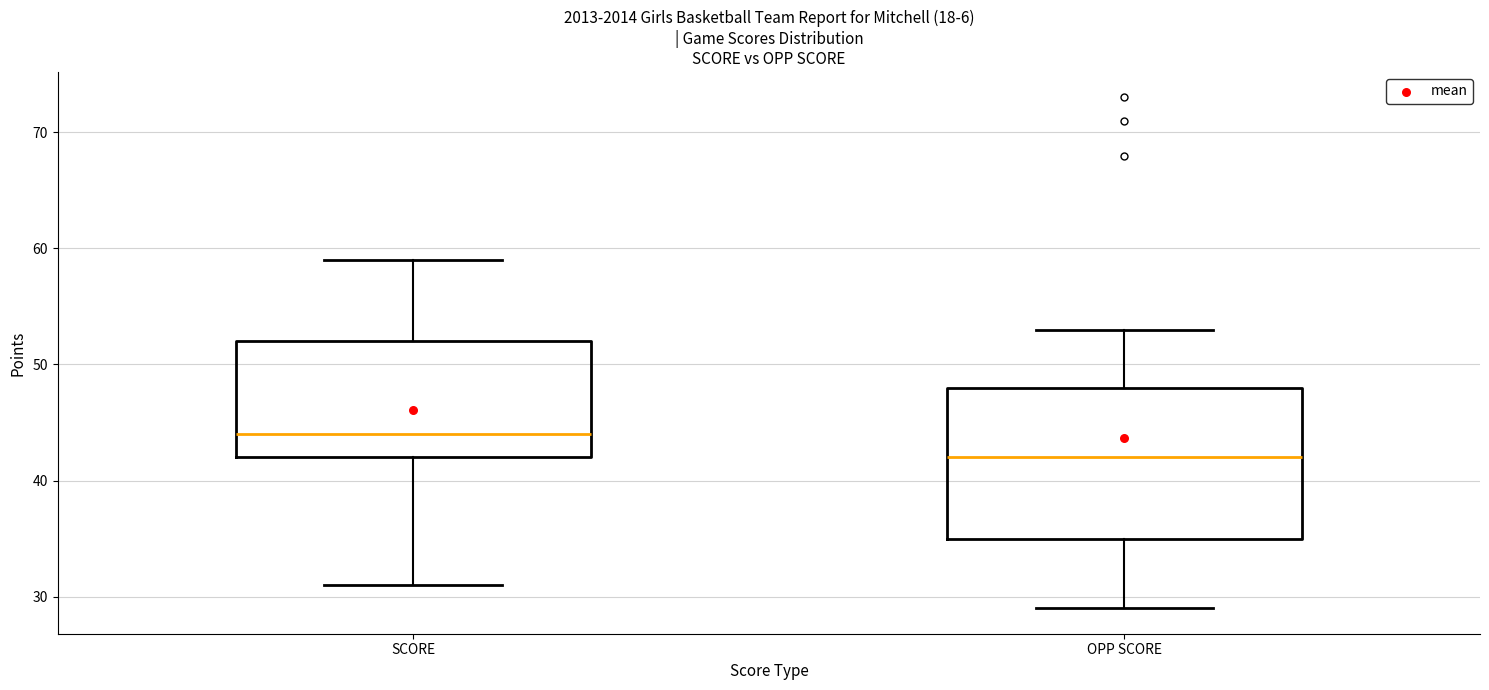

Which box's median line is the highest?

SCORE